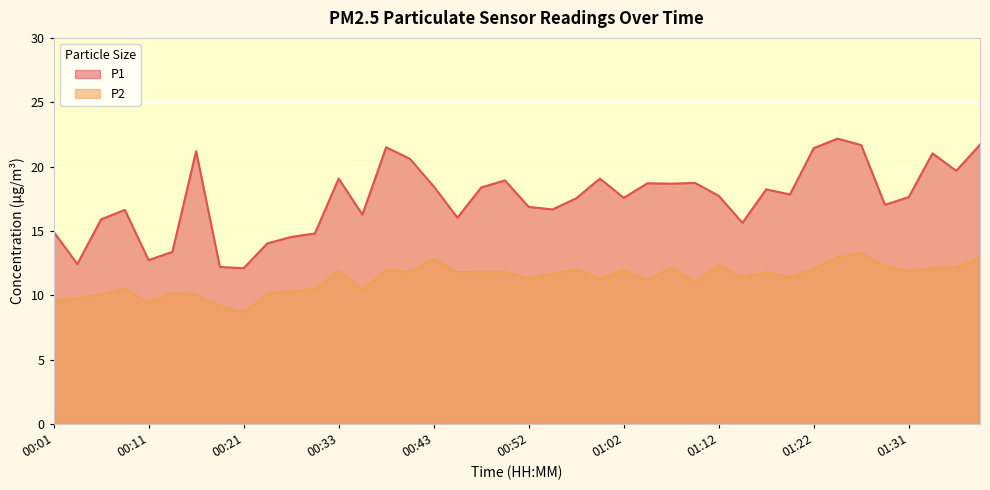

Which series has the largest total across all categories?

P1